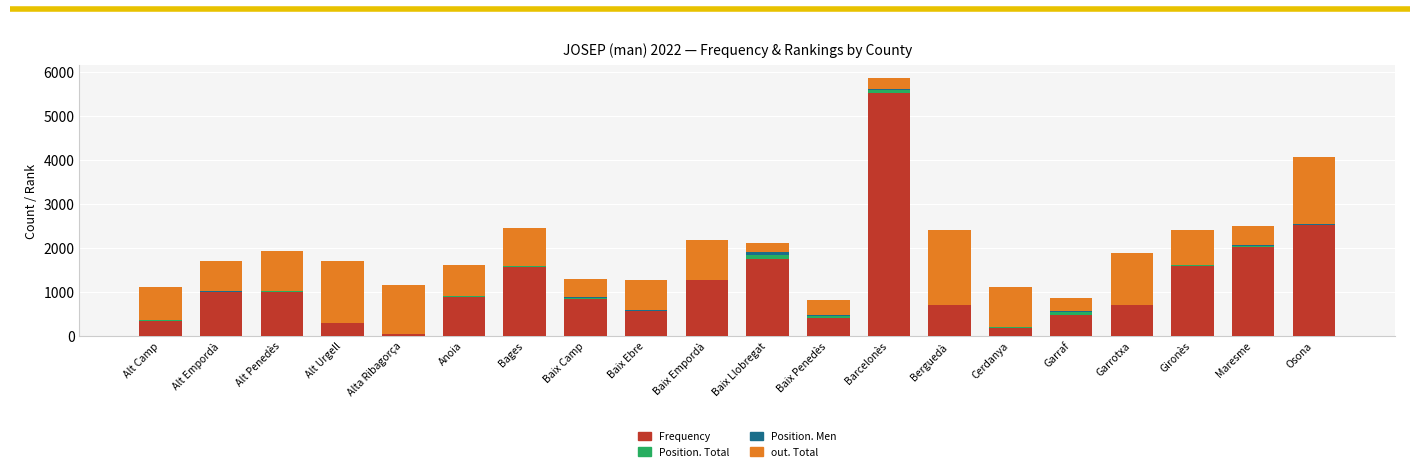

The value of Frequency at Maresme is 1324. True or false?

False